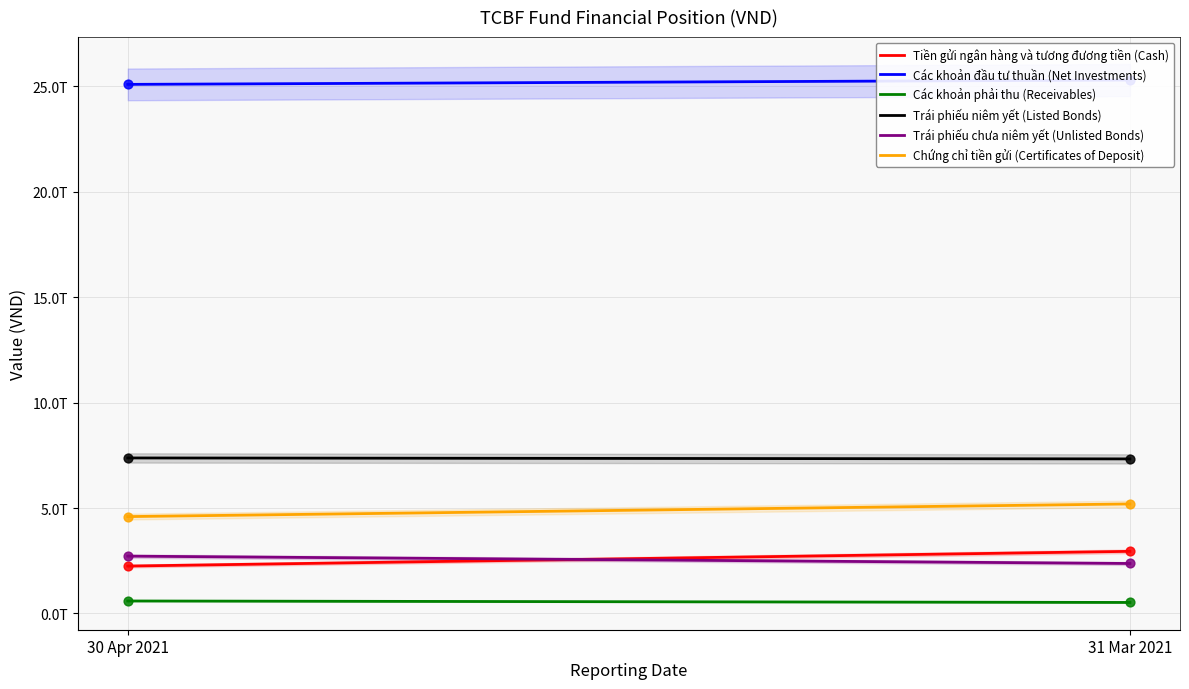

What are all the series names shown in the legend?

Tiền gửi ngân hàng và tương đương tiền (Cash), Các khoản đầu tư thuần (Net Investments), Các khoản phải thu (Receivables), Trái phiếu niêm yết (Listed Bonds), Trái phiếu chưa niêm yết (Unlisted Bonds), Chứng chỉ tiền gửi (Certificates of Deposit)